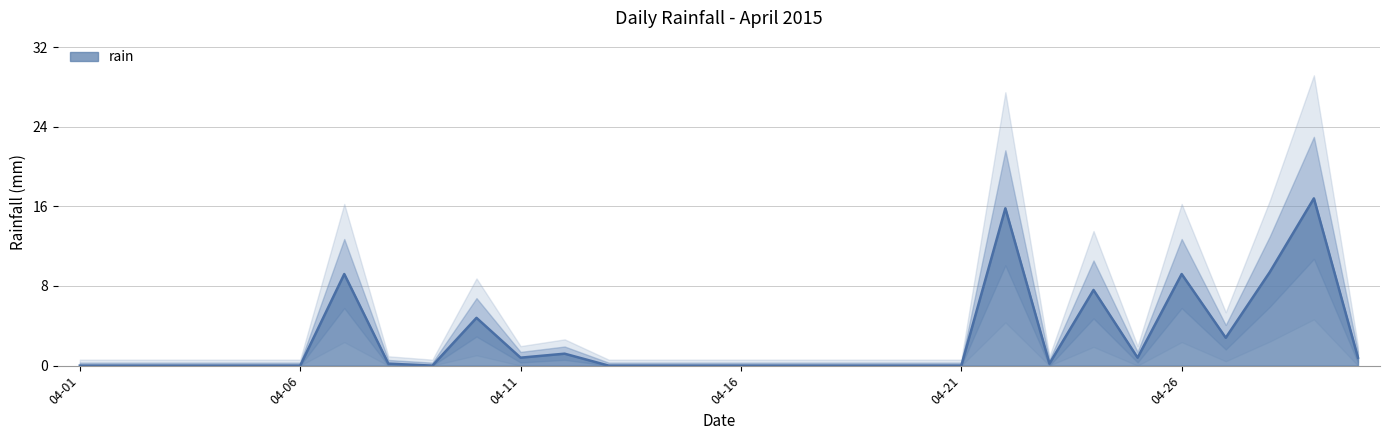

Which has a higher value, 2015-04-13 or 2015-04-15?

2015-04-13